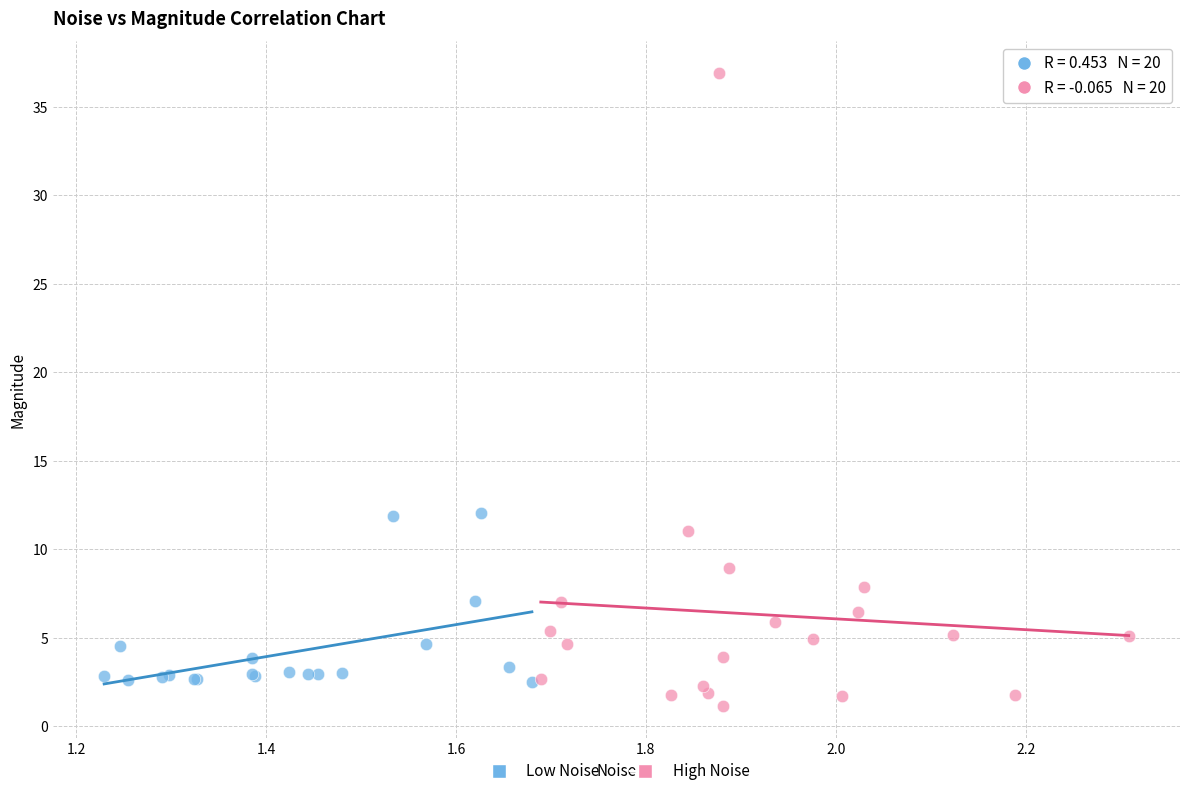

Which series contains the lowest Y value?

High Noise